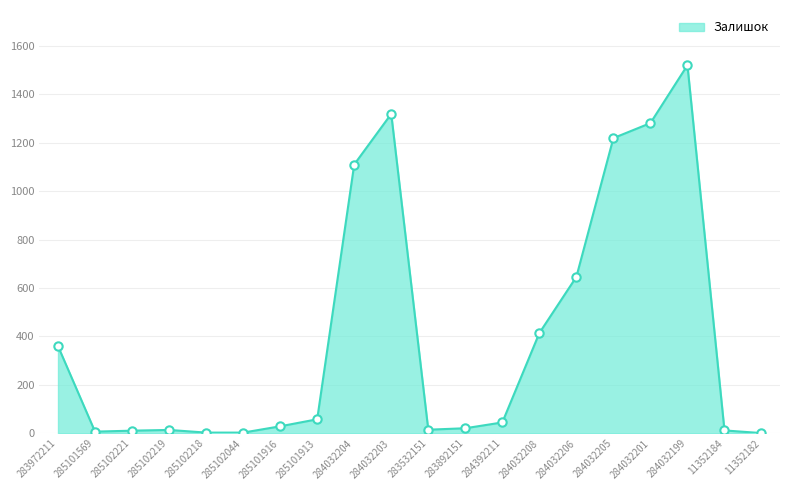

Is it true that the value at 284032199 is 1520?

True